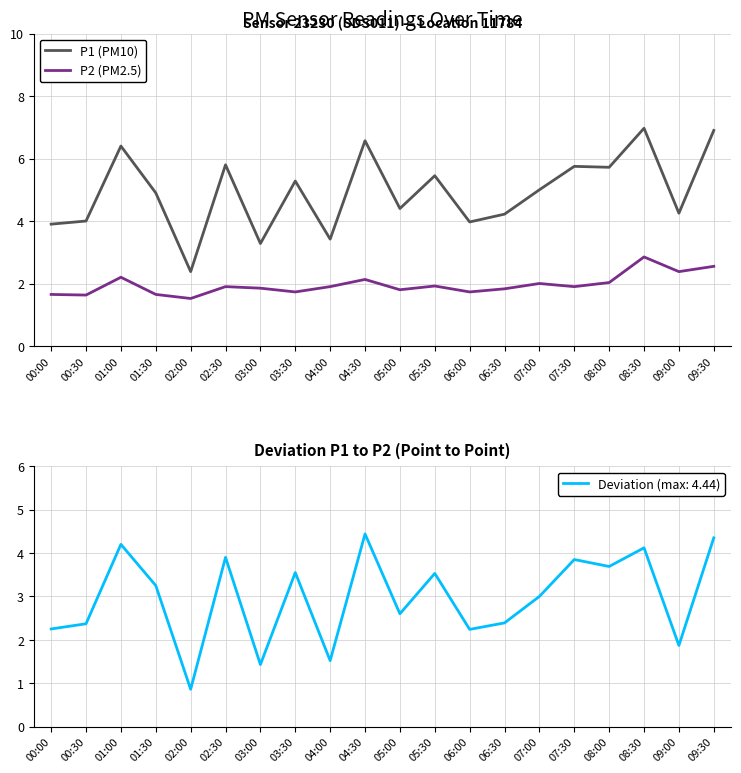

Reading left to right, extract all data points from this chart.

P1 (PM10): 3.9	4.0	6.4	4.9	2.4	5.8	3.3	5.3	3.4	6.6	4.4	5.5	4.0	4.2	5.0	5.8	5.7	7.0	4.2	6.9
P2 (PM2.5): 1.6	1.6	2.2	1.6	1.5	1.9	1.9	1.7	1.9	2.1	1.8	1.9	1.7	1.8	2.0	1.9	2.0	2.9	2.4	2.5